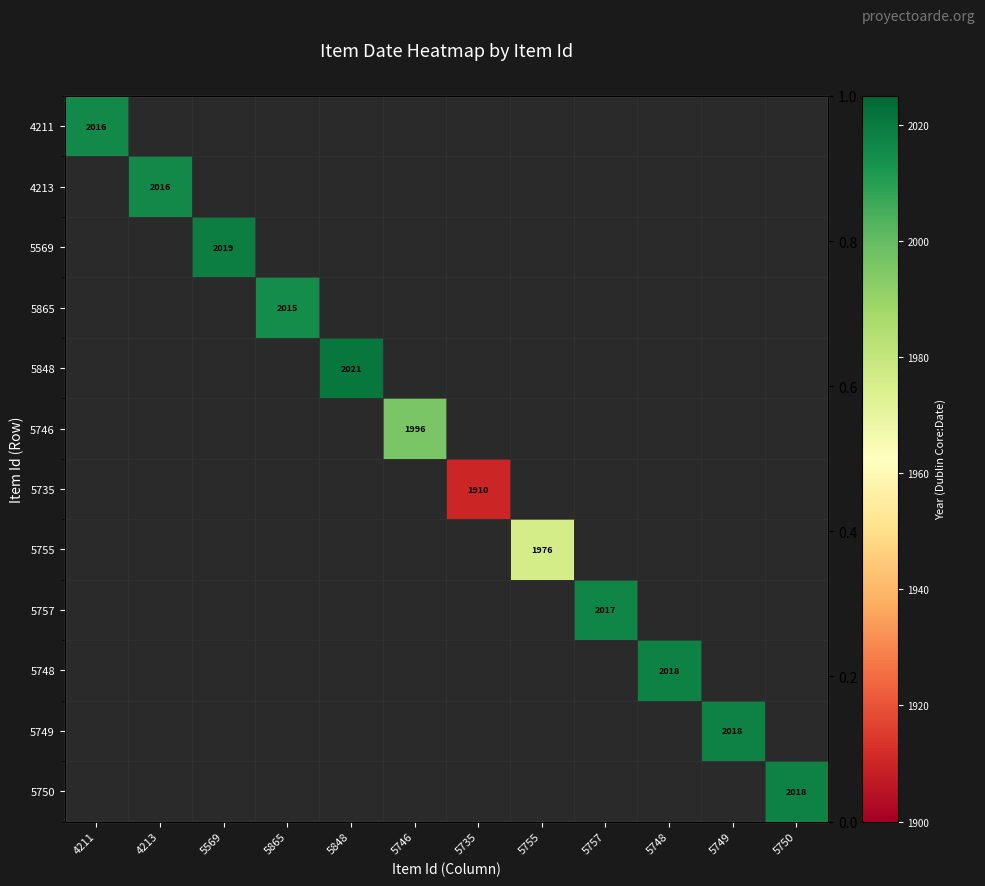

At how many categories does at least one series exceed 1985?

10